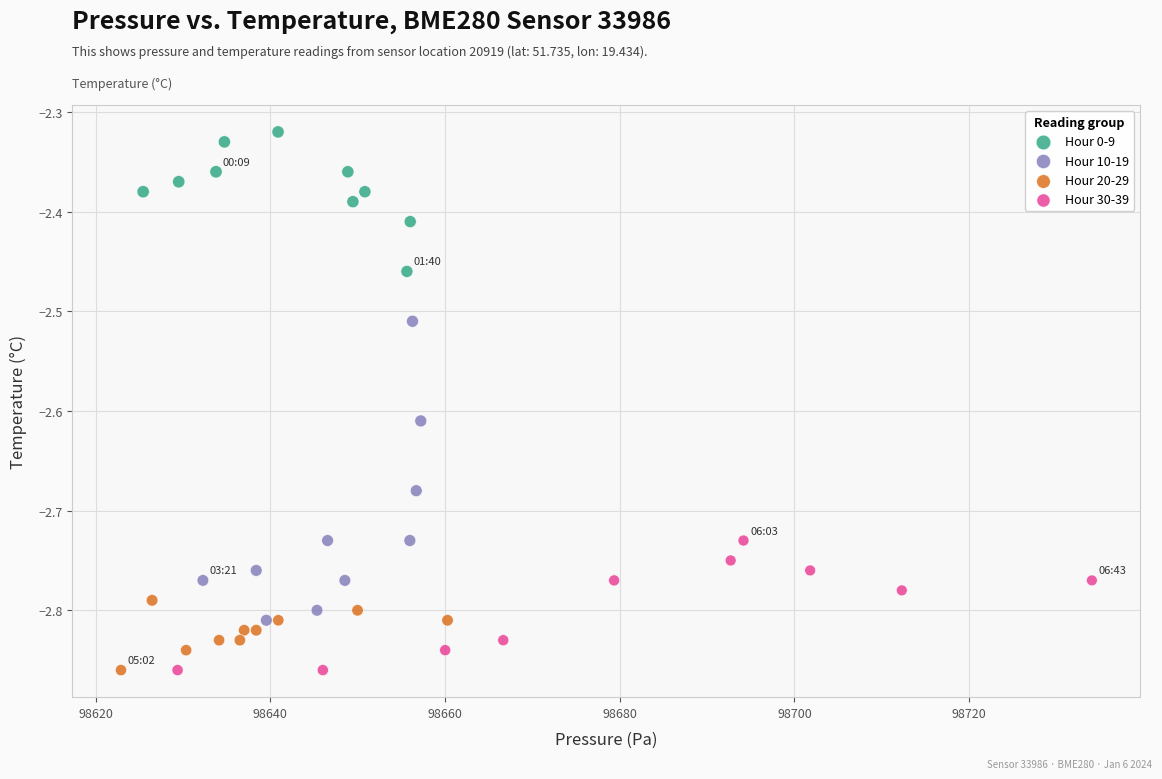

Which series contains the highest Y value?

Hour 0-9